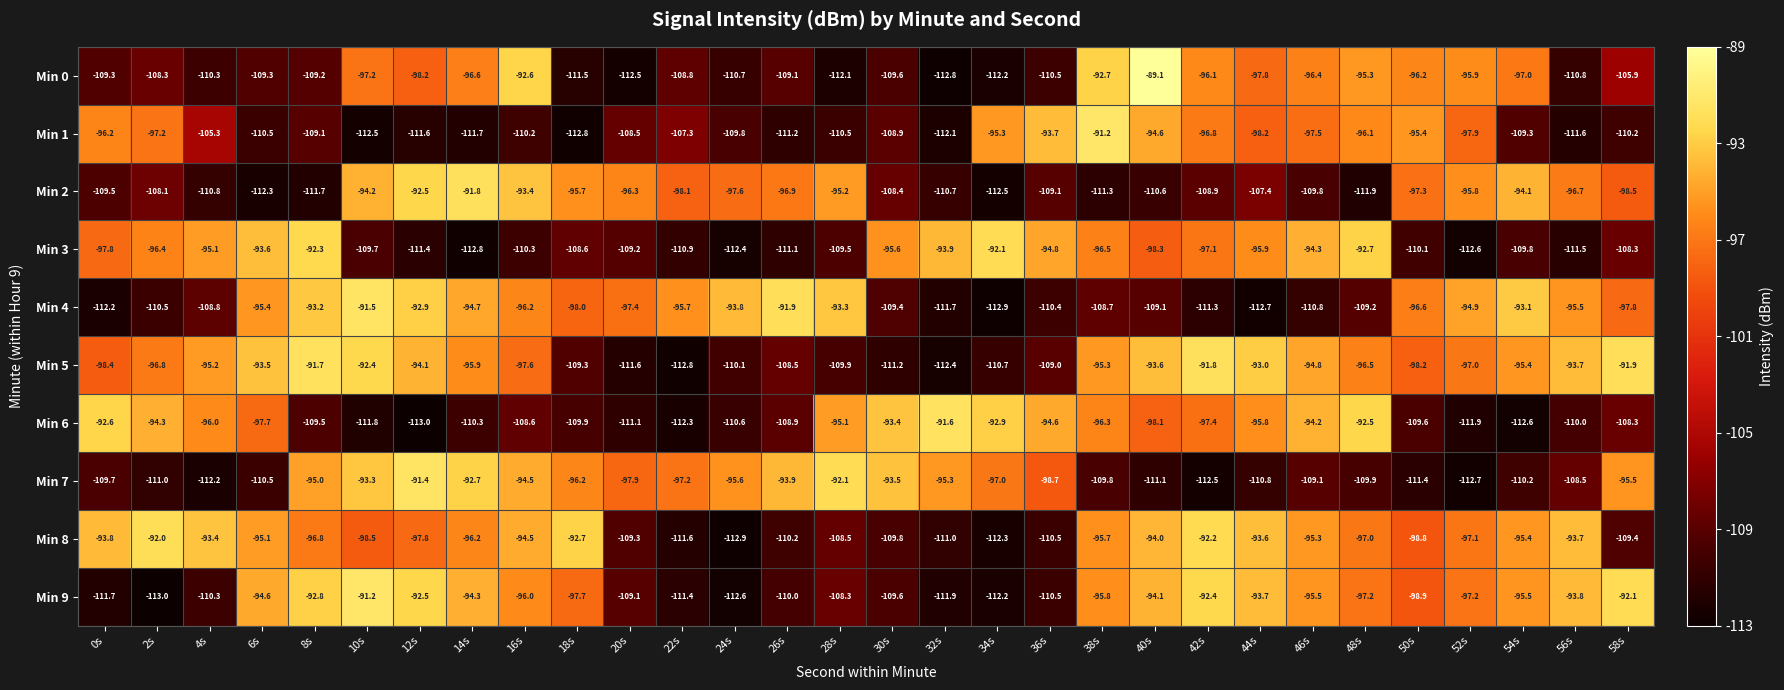

Which category has the highest value across all series?

40s